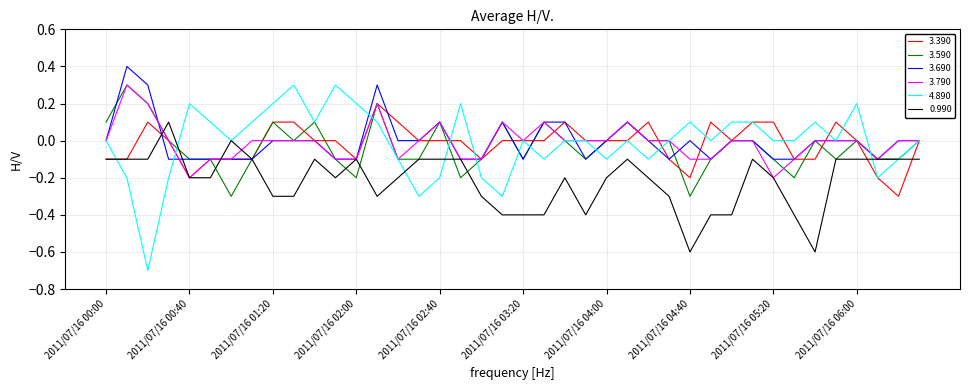

What is the greatest value displayed?

0.4